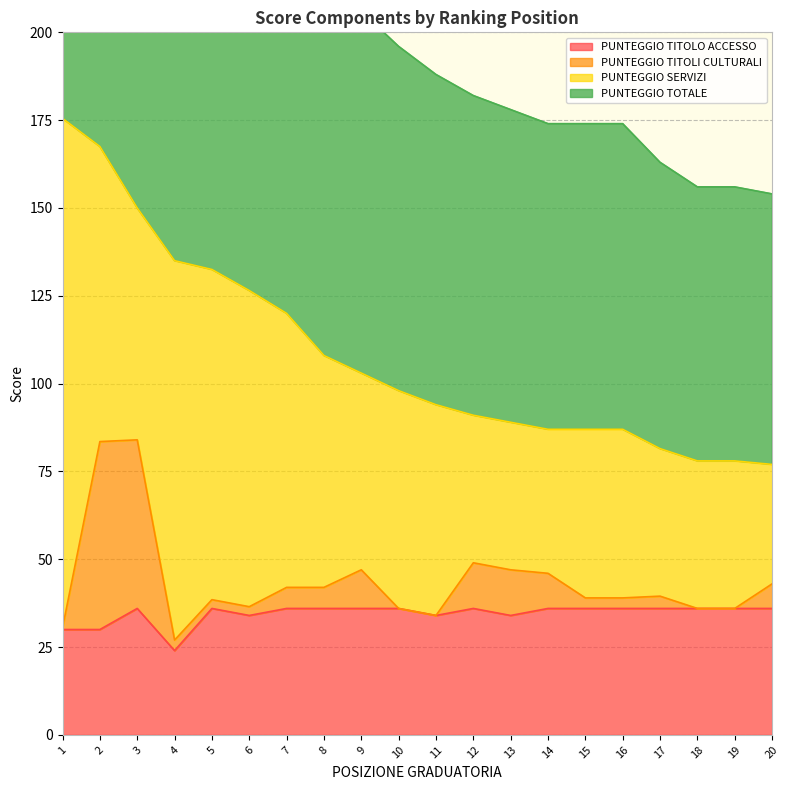

True or false: PUNTEGGIO TITOLO ACCESSO has a value of 34.0 at 13.

True